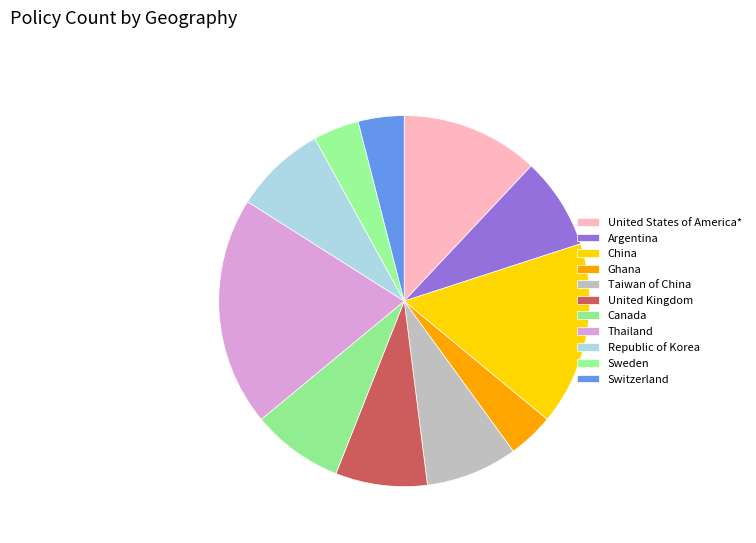

How many slices are in this pie chart?

11